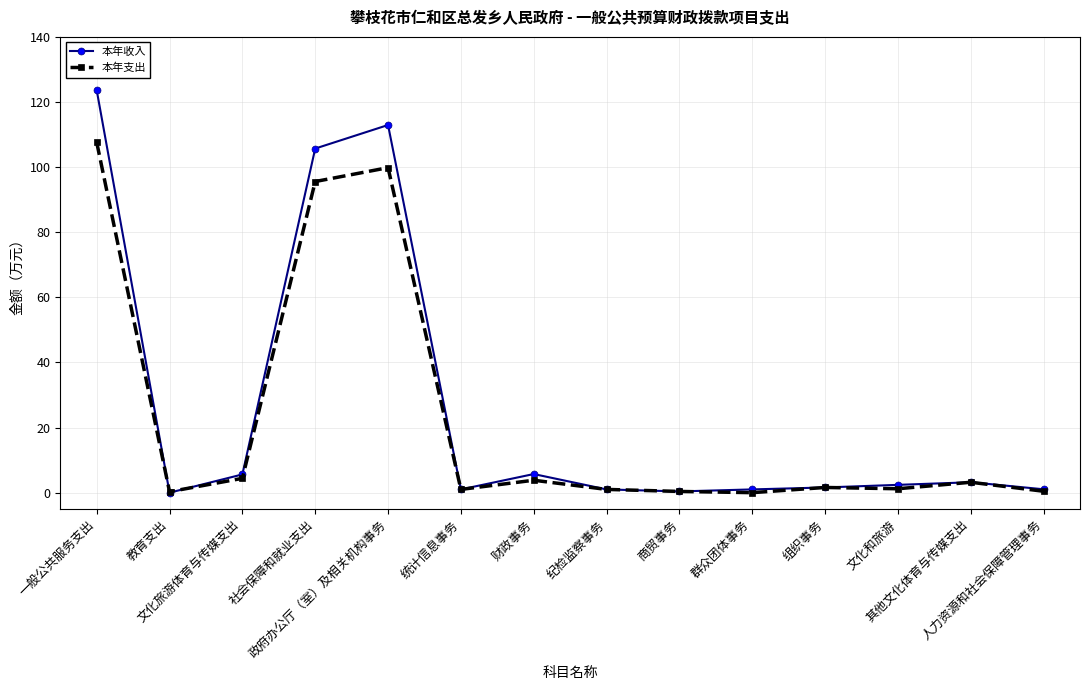

Where is 本年支出 nearest to the value 53?

社会保障和就业支出